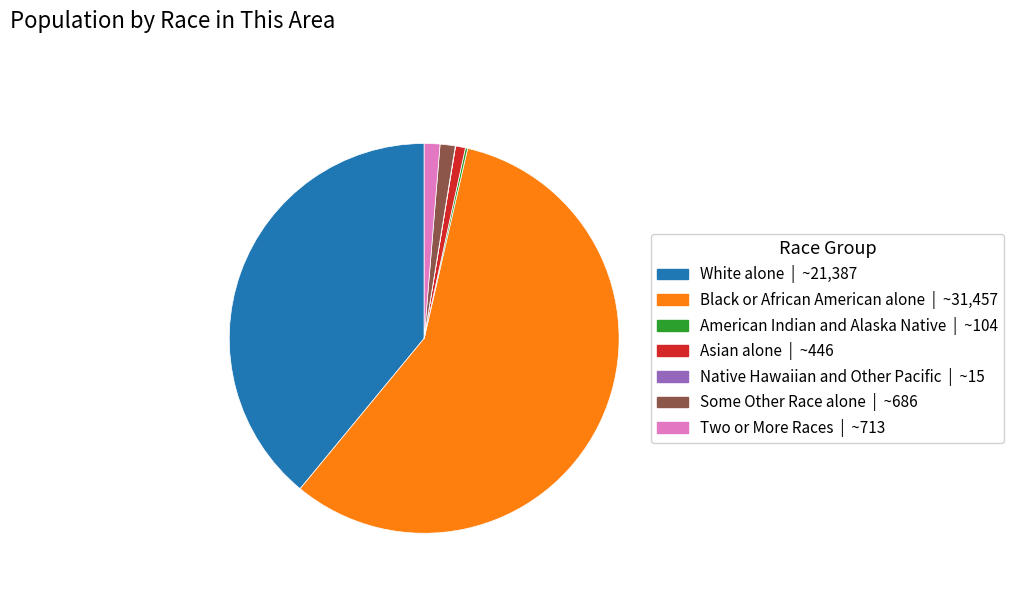

Approximately how many times larger is the value at Black or African American alone compared to Some Other Race alone?

45.9